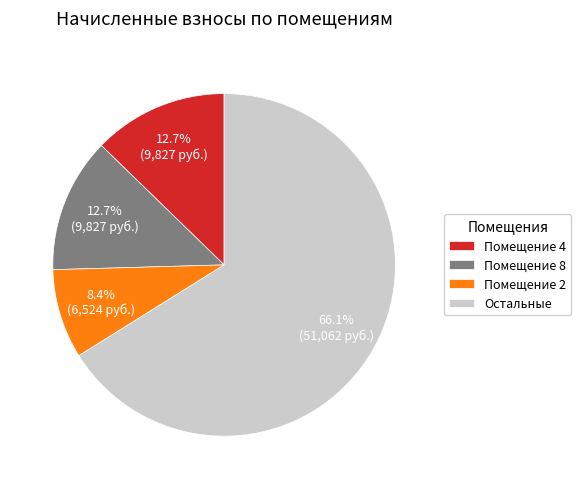

Is there a majority slice in this chart?

Yes